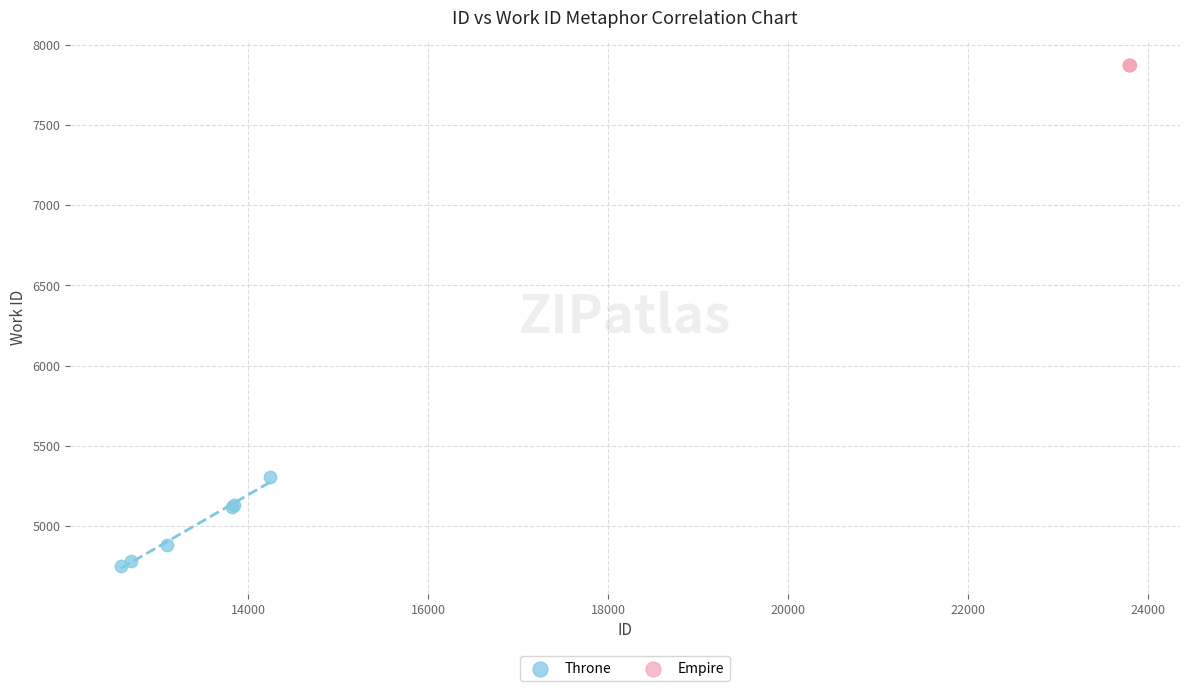

Which series reaches the minimum Y coordinate?

Throne